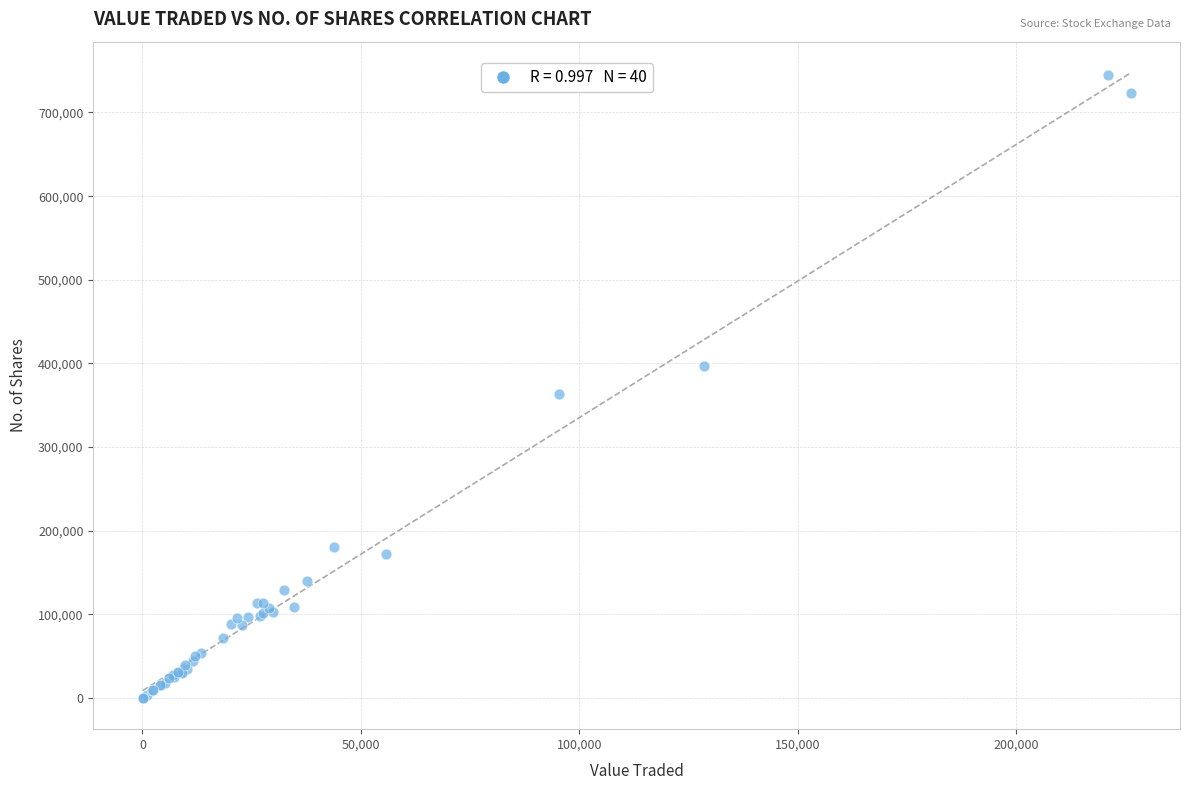

What Y value in the scatter plot is closest to 372715?

363679